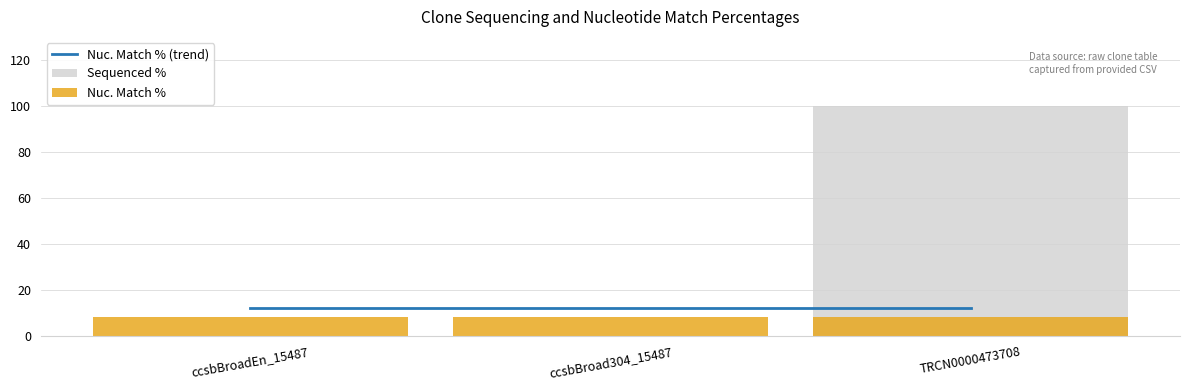

Which series has the widest spread of values?

Sequenced %